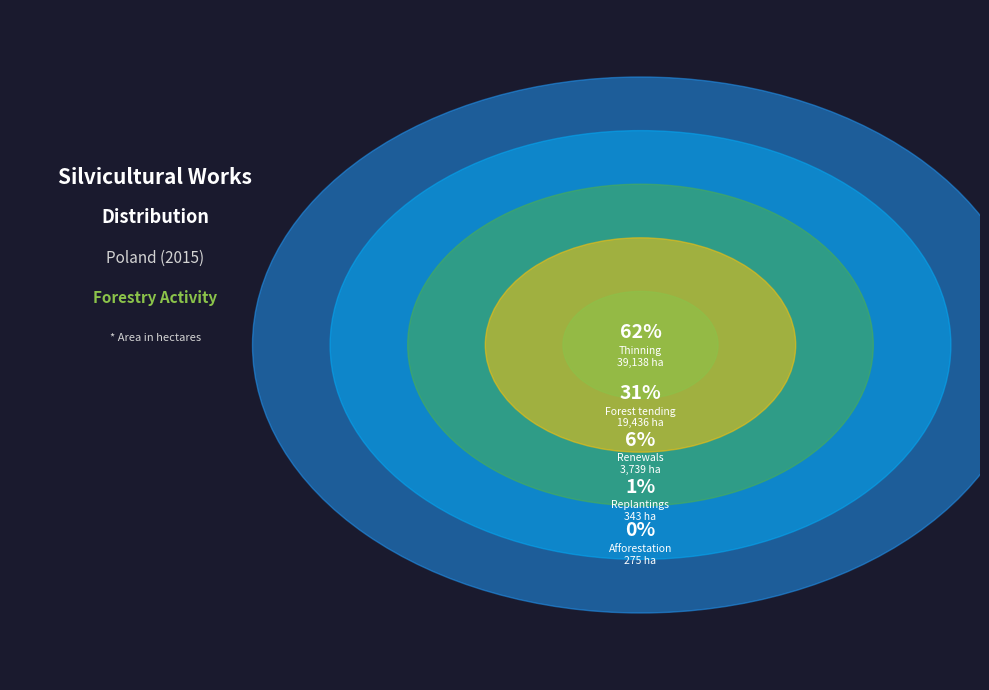

To the nearest percent, what is the difference between the largest and smallest slice percentages?

62%